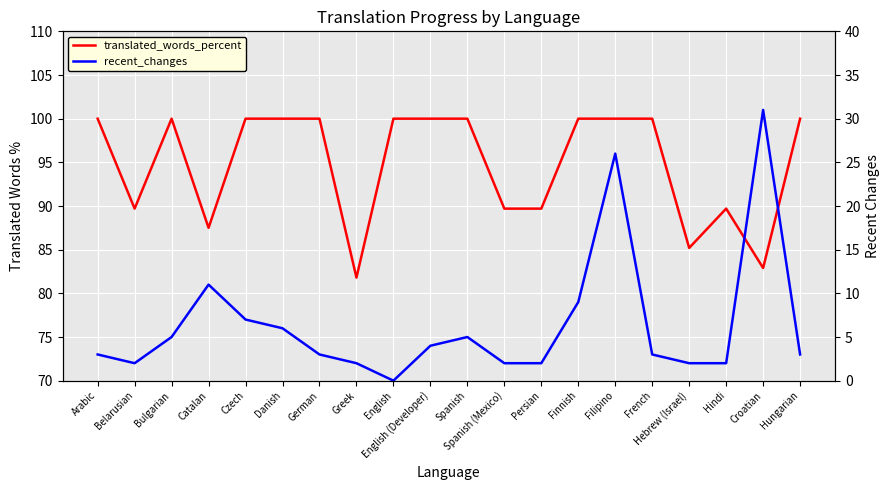

What is the difference between the highest and lowest values at German?

97.0